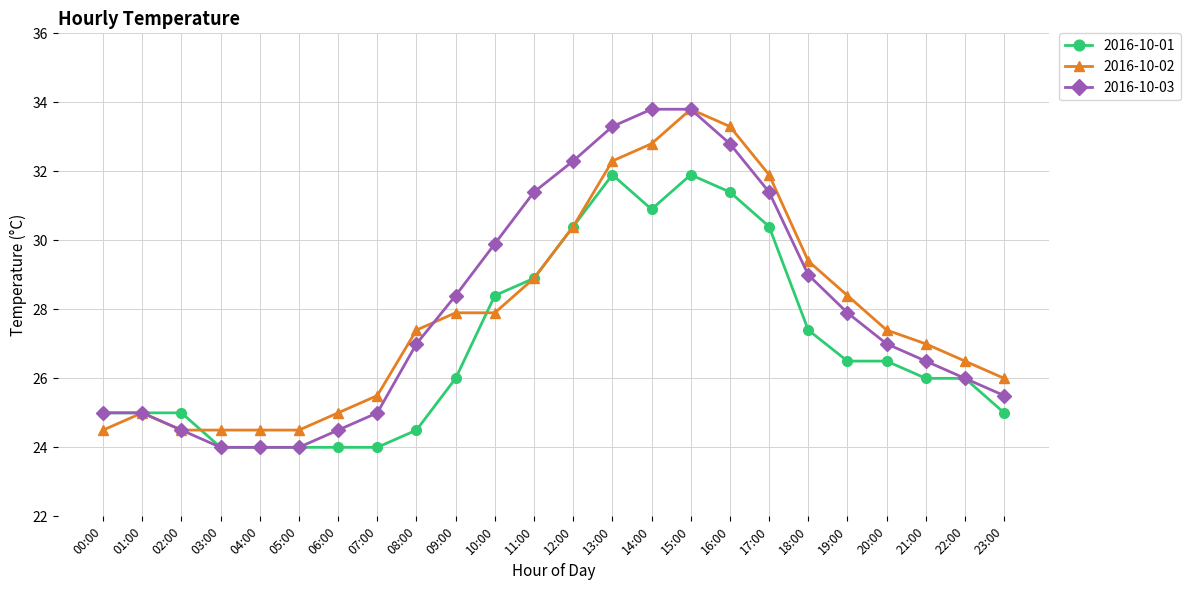

Reading right to left, transcribe all the data shown in this chart.

2016-10-01: 25.0	26.0	26.0	26.5	26.5	27.4	30.4	31.4	31.9	30.9	31.9	30.4	28.9	28.4	26.0	24.5	24.0	24.0	24.0	24.0	24.0	25.0	25.0	25.0
2016-10-02: 26.0	26.5	27.0	27.4	28.4	29.4	31.9	33.3	33.8	32.8	32.3	30.4	28.9	27.9	27.9	27.4	25.5	25.0	24.5	24.5	24.5	24.5	25.0	24.5
2016-10-03: 25.5	26.0	26.5	27.0	27.9	29.0	31.4	32.8	33.8	33.8	33.3	32.3	31.4	29.9	28.4	27.0	25.0	24.5	24.0	24.0	24.0	24.5	25.0	25.0